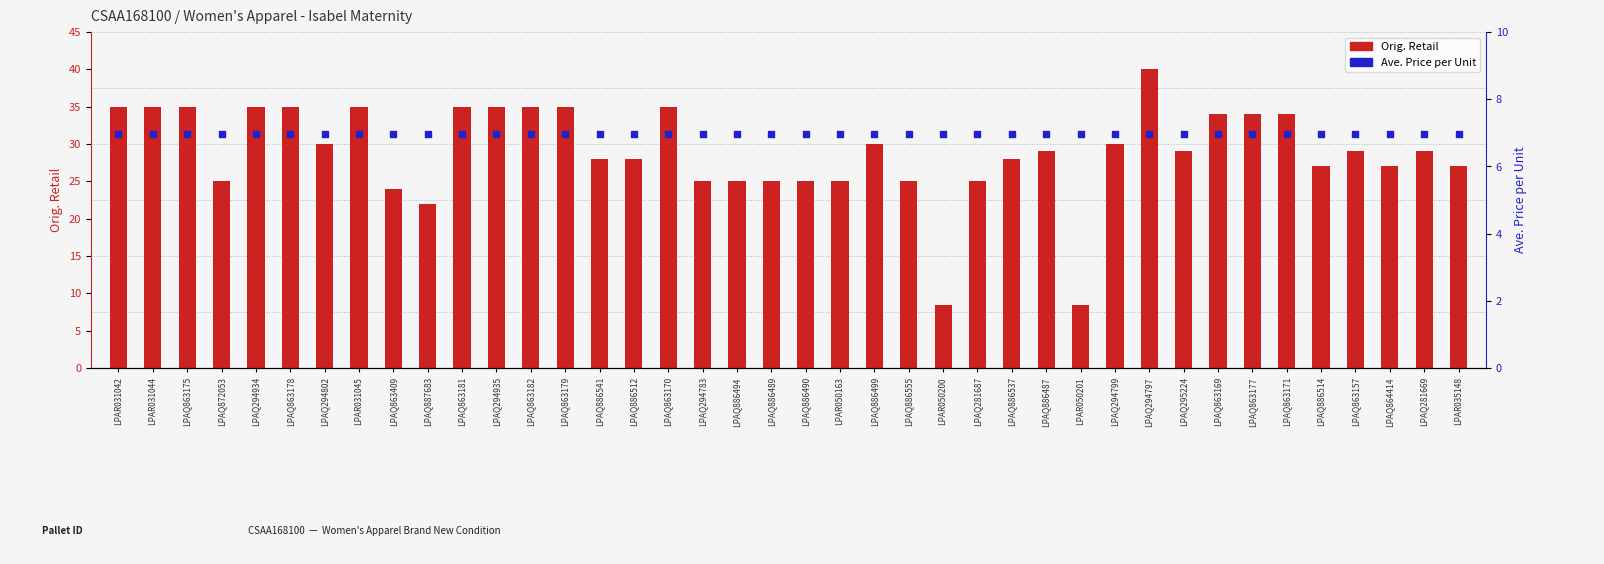

At how many categories does at least one series exceed 32?

15